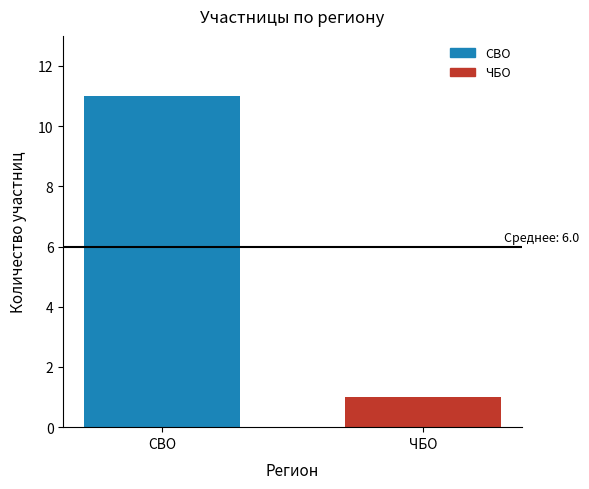

Reading left to right, what are all the values shown in this chart?

СВО=11	ЧБО=1